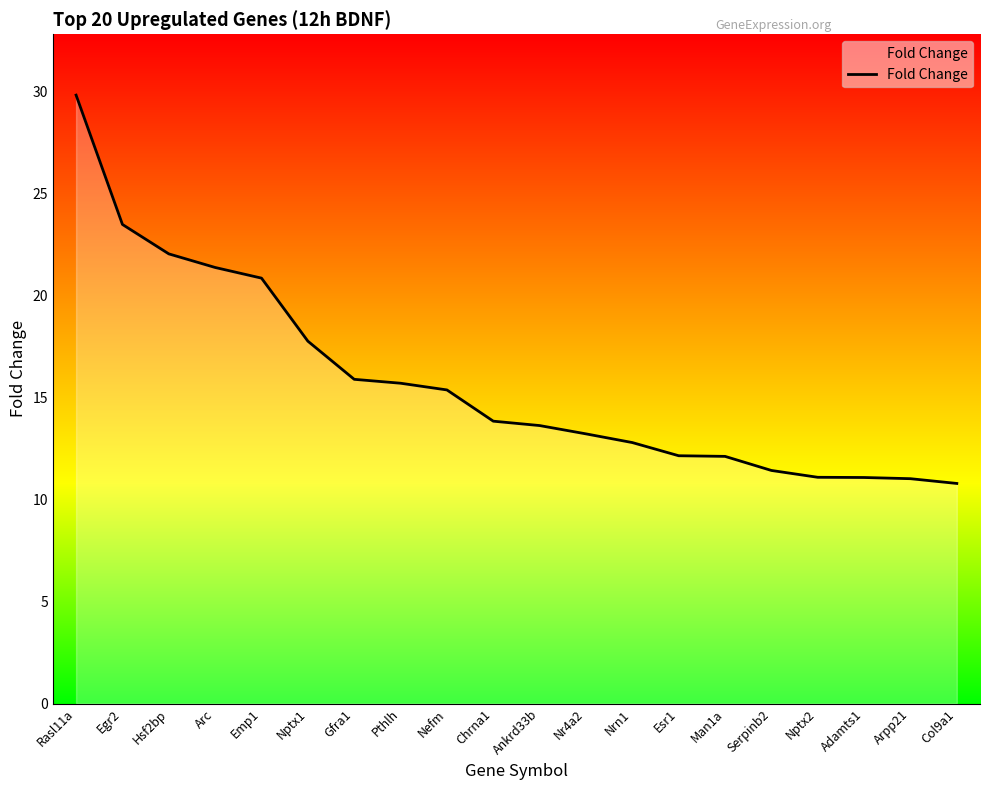

What is the difference between the maximum and minimum values?

19.0